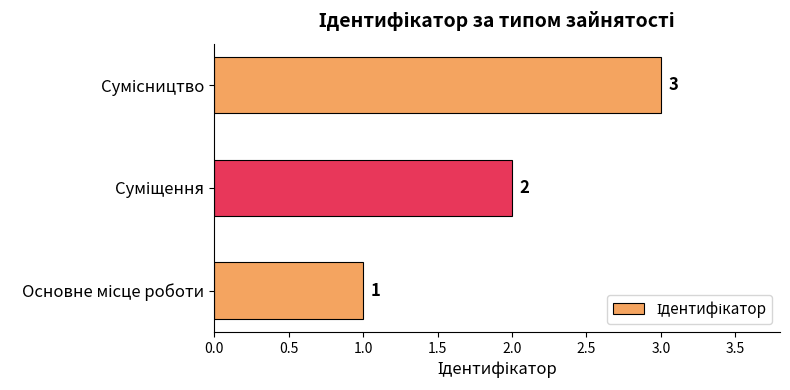

How many bars are there in total?

3